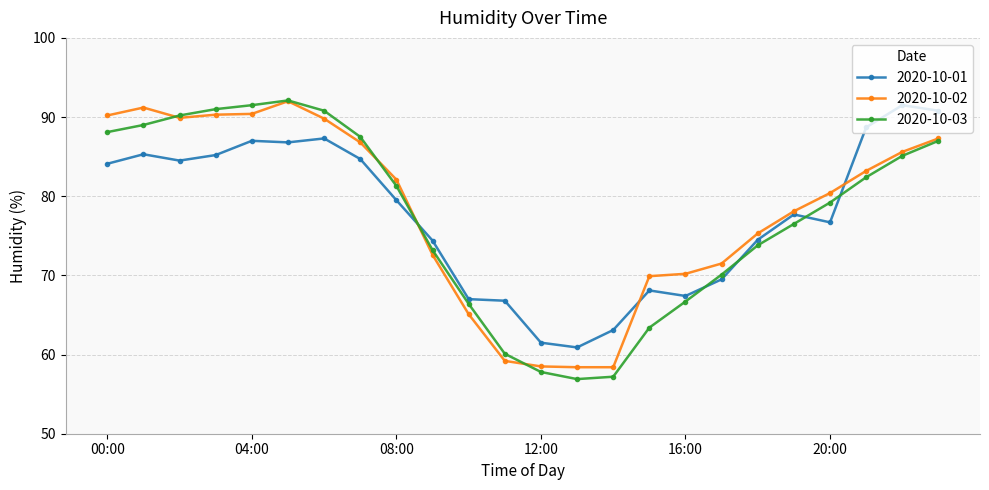

What is the value of the 2020-10-01 point at the 12th from the left?

66.8